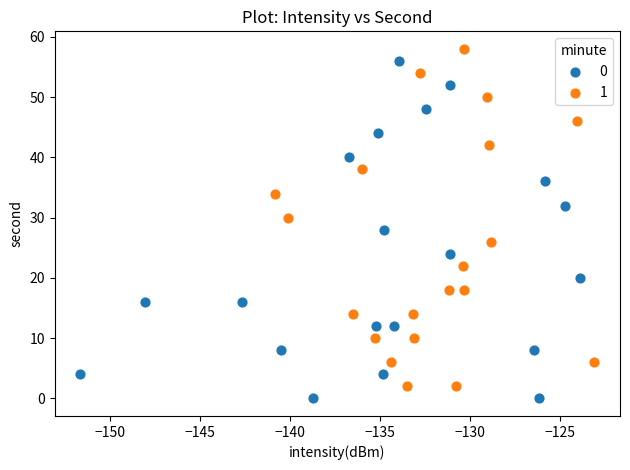

Which series contains the lowest Y value?

0